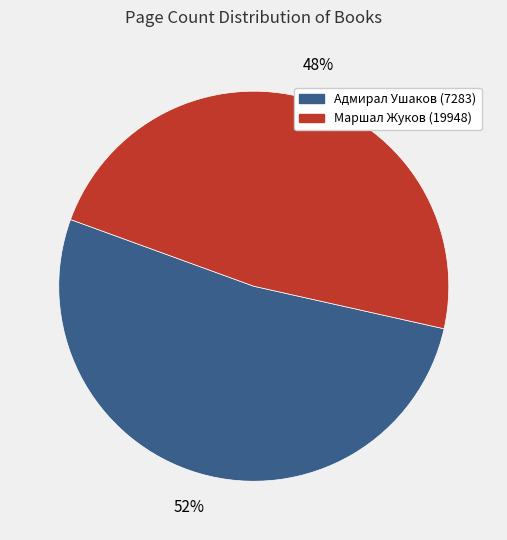

To the nearest percent, what is the average slice percentage?

50%